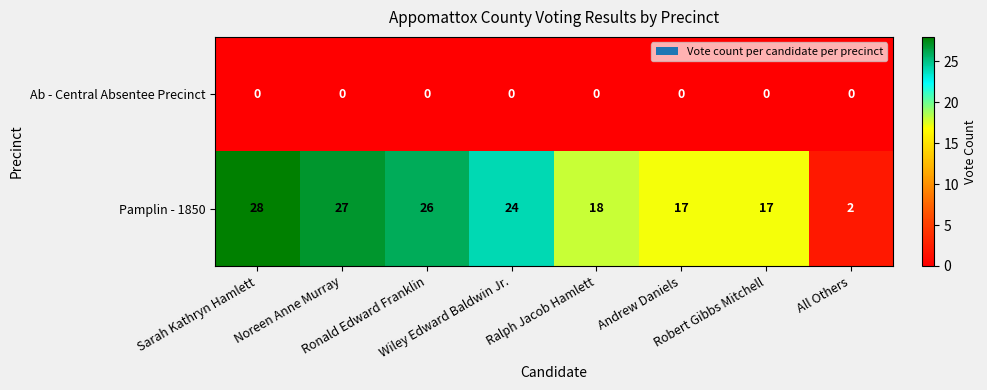

What is the sum of all Pamplin - 1850 values?

159